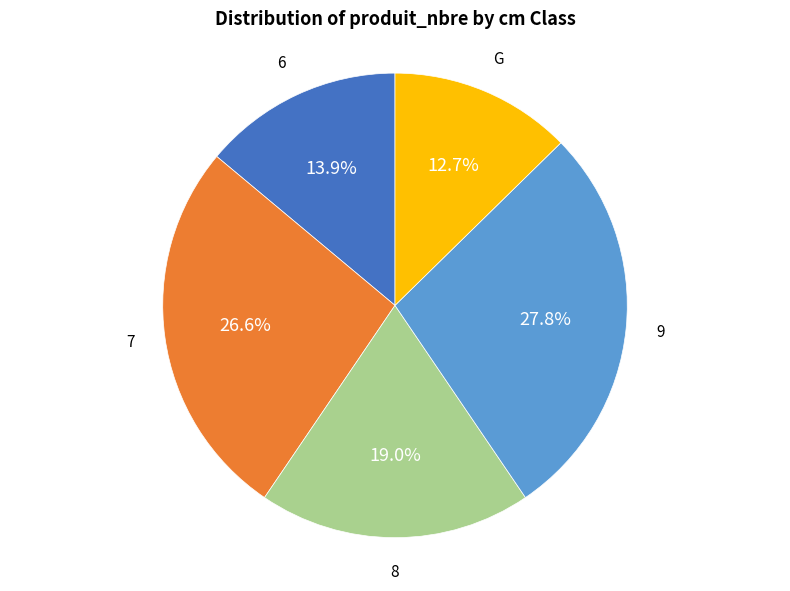

Does any single category account for the majority?

No